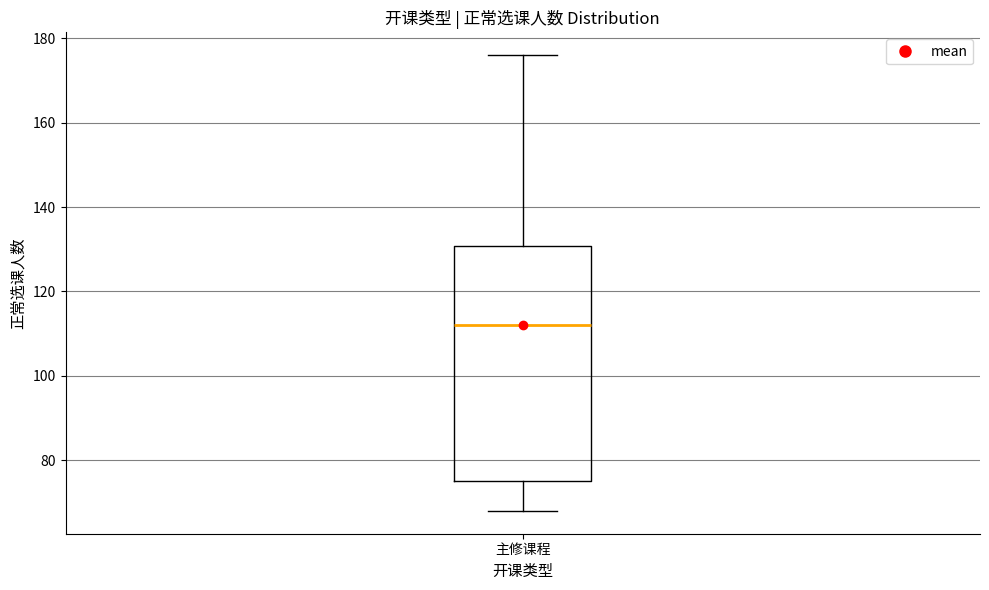

Transcribe this box plot: give where the median line is, the range the box spans, and where the two whiskers end, as read against the y-axis. The values are not printed on the chart, so give them approximately, as read against the axis.

median 112, box 76 to 130, whiskers 68 to 176